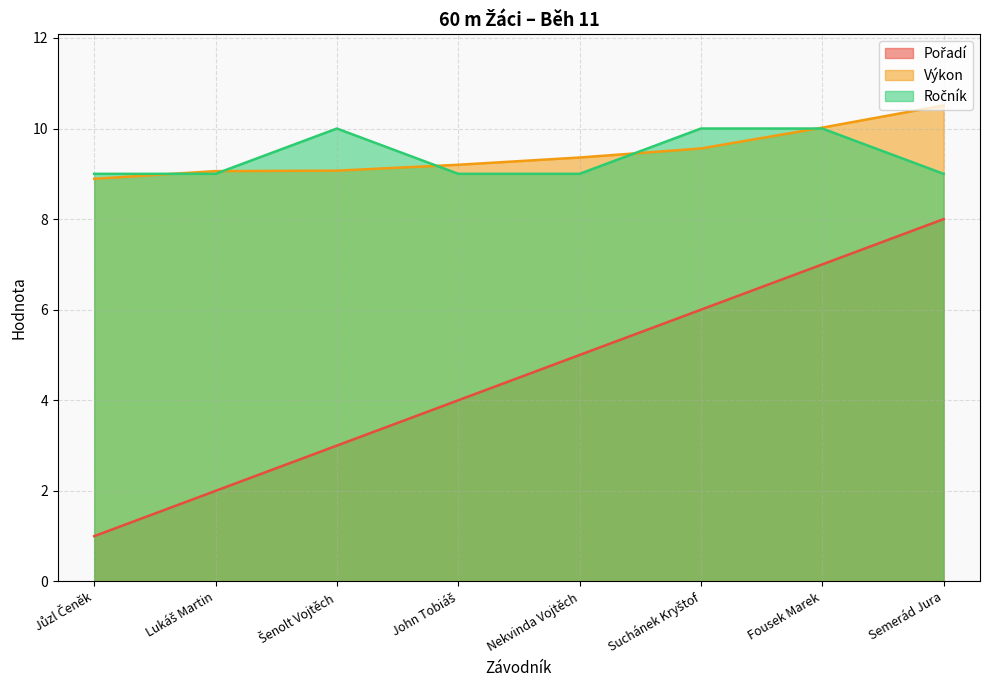

True or false: Pořadí has a value of 1.7 at Jůzl Čeněk.

False